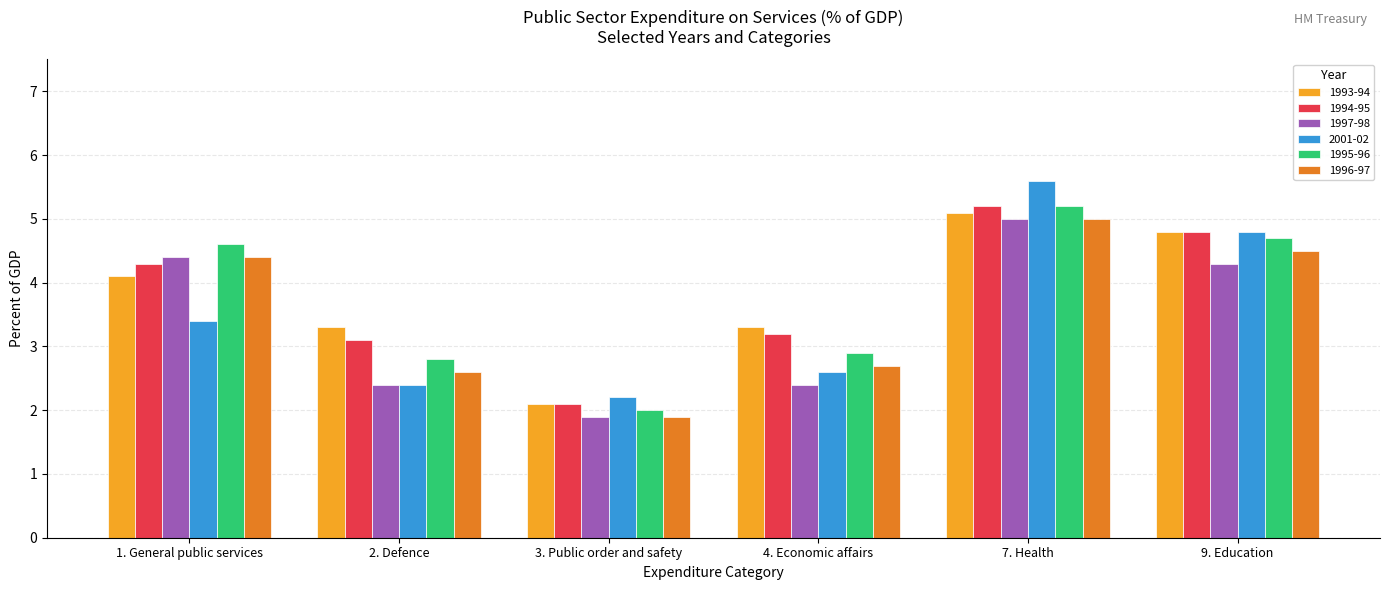

Rank the series at 4. Economic affairs from highest to lowest value.

1993-94, 1994-95, 1995-96, 1996-97, 2001-02, 1997-98